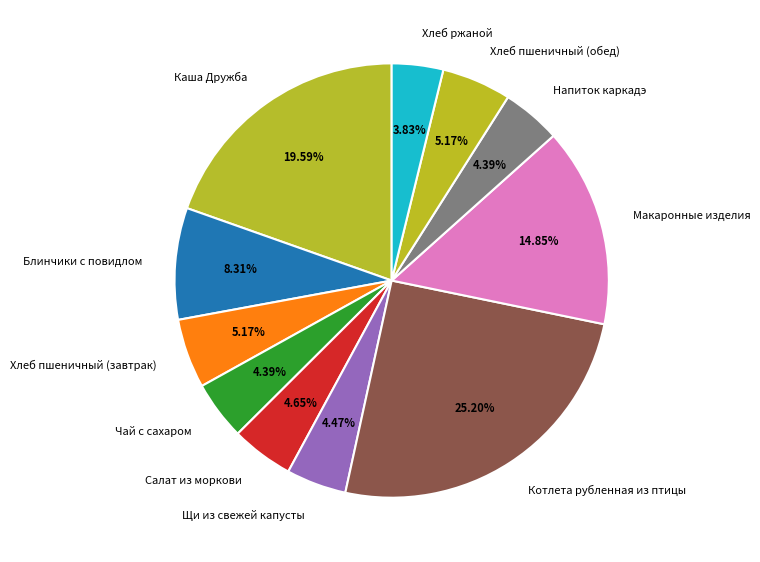

What is the smallest slice in the pie chart?

Хлеб ржаной